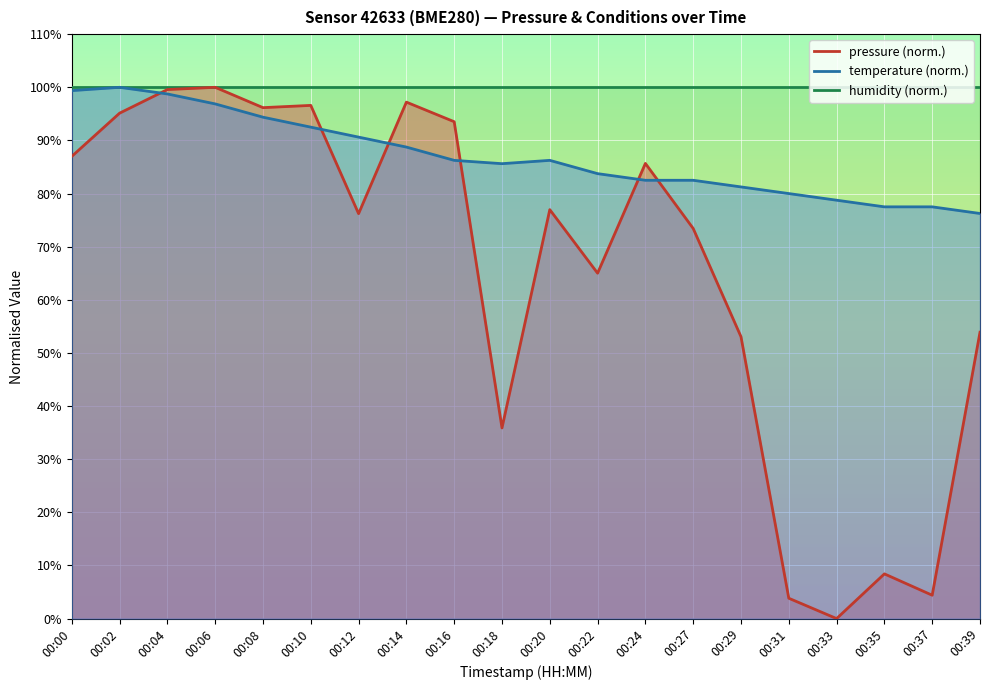

In temperature, how many points are lower than both neighbors (excluding endpoints)?

1